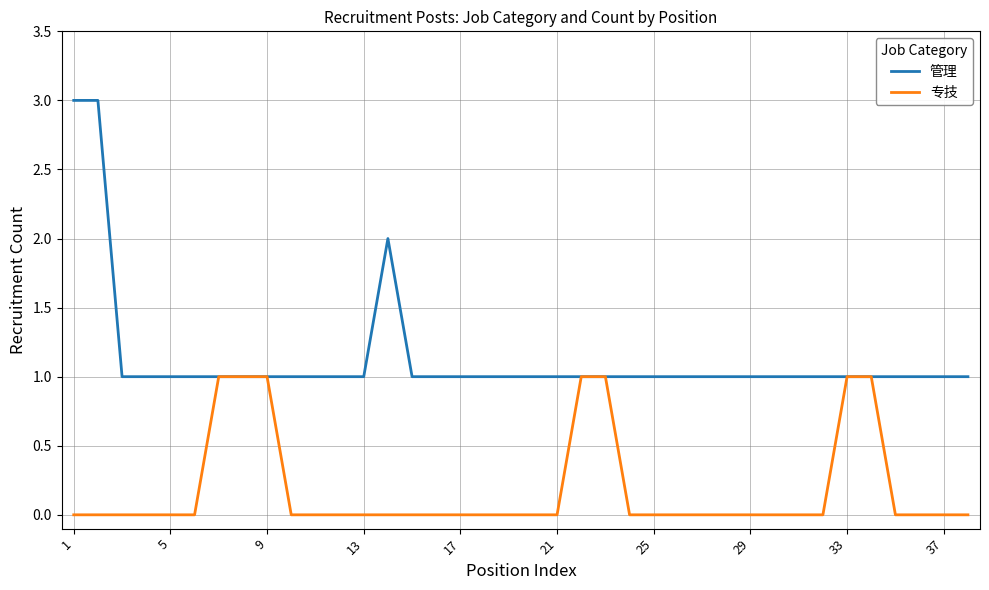

Which series has the largest total across all categories?

管理